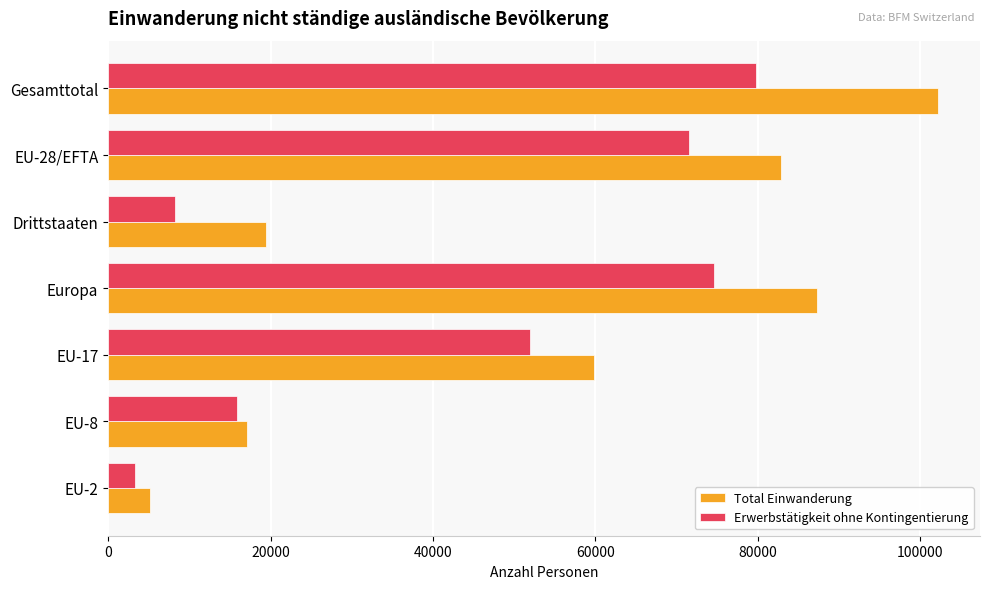

What is the minimum value shown in the chart?

3373